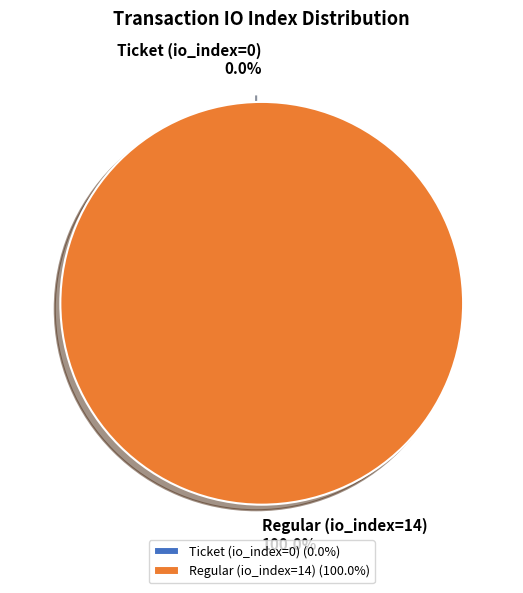

Combined, what portion of the pie is Ticket (io_index=0) and Regular (io_index=14)?

100.0%